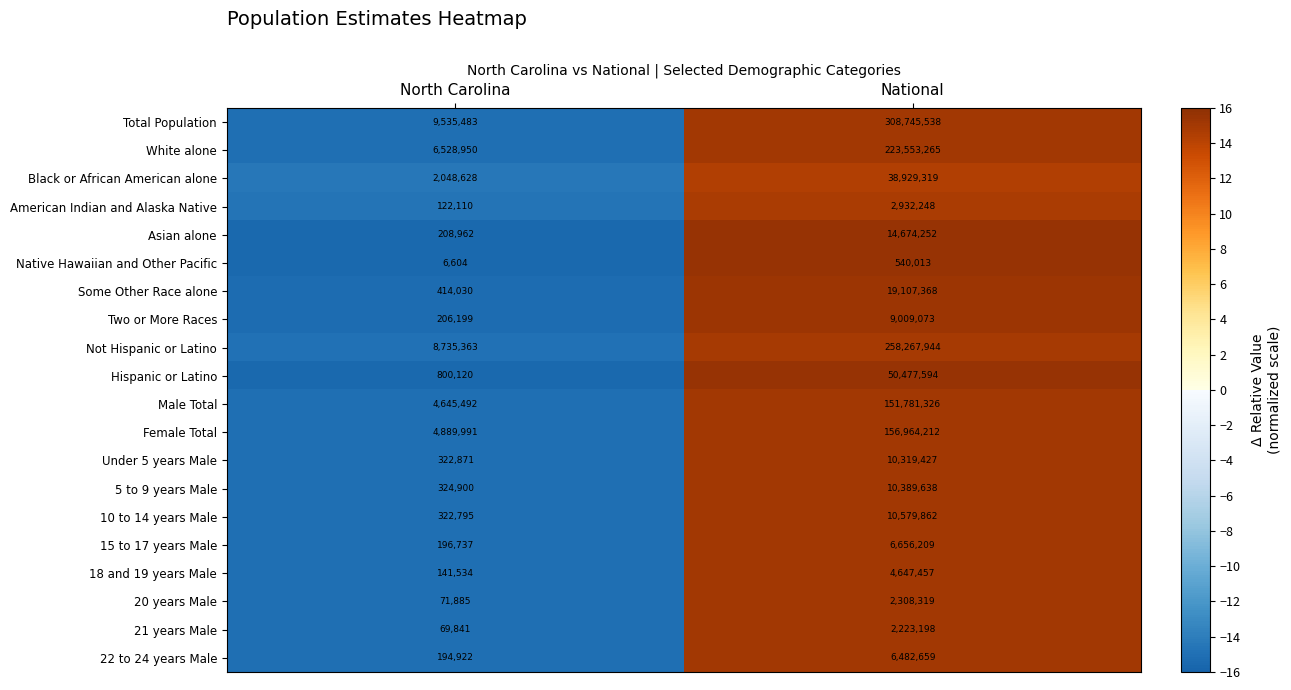

List the series in order of their peak value, highest first.

Total Population, Not Hispanic or Latino, White alone, Female Total, Male Total, Hispanic or Latino, Black or African American alone, Some Other Race alone, Asian alone, 10 to 14 years Male, 5 to 9 years Male, Under 5 years Male, Two or More Races, 15 to 17 years Male, 22 to 24 years Male, 18 and 19 years Male, American Indian and Alaska Native, 20 years Male, 21 years Male, Native Hawaiian and Other Pacific